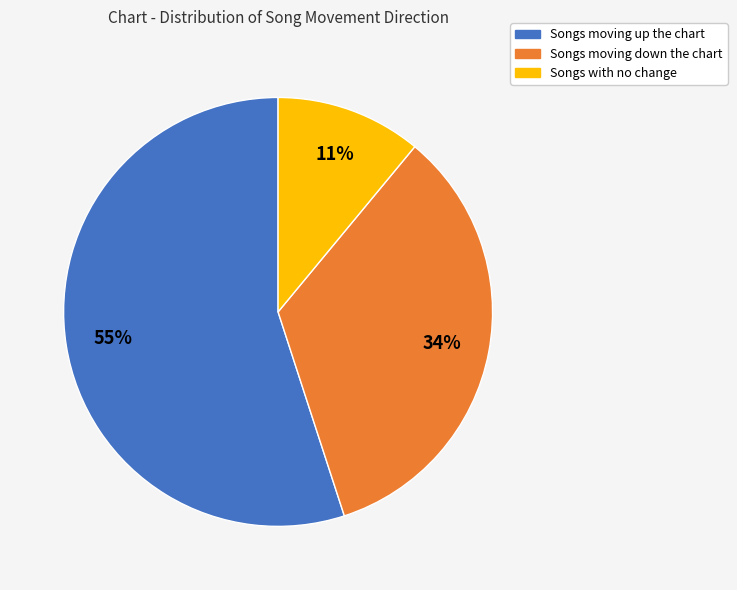

To the nearest percent, what is the average slice percentage?

33%